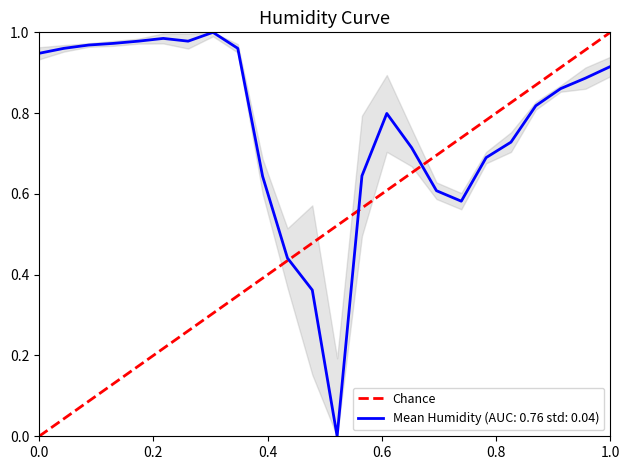

What is the maximum value shown in the chart?

1